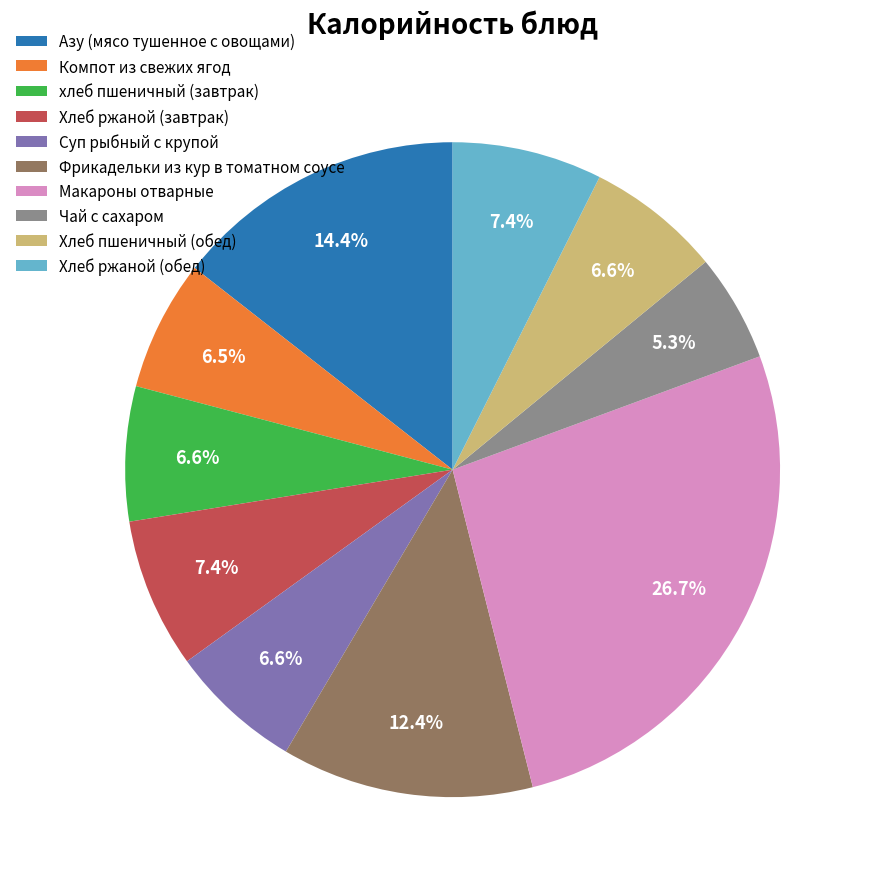

Does Хлеб ржаной (обед) represent more than half of the total?

No